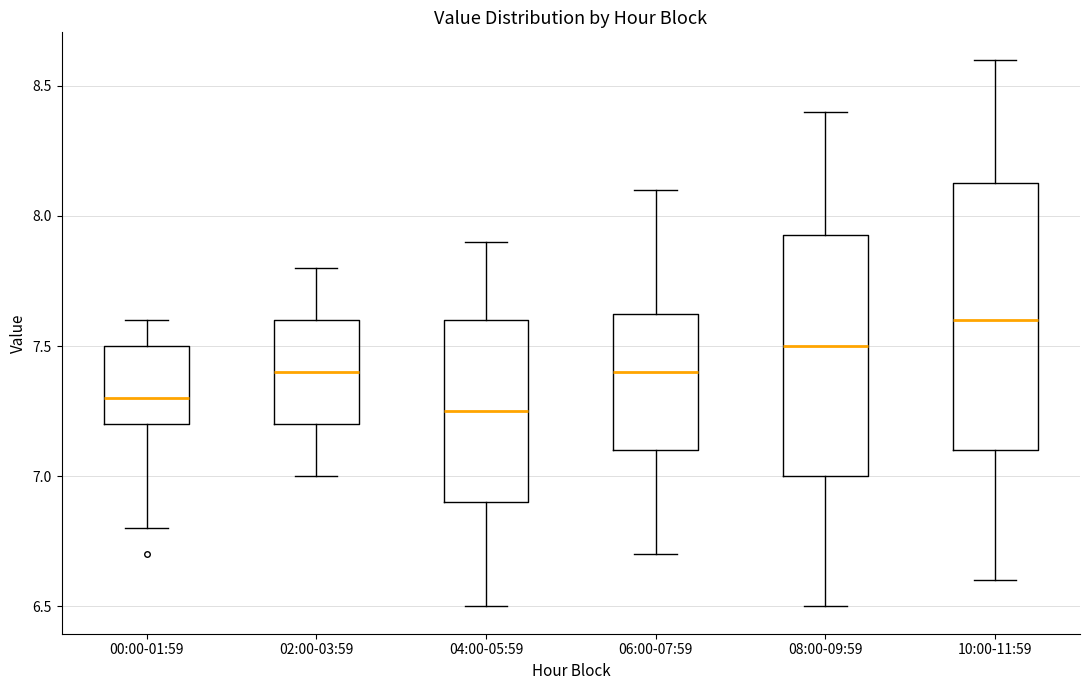

Reading left to right, read every box against the y-axis: the position of its median line, the range the box covers, and the ends of its whiskers. The values are not printed on the chart, so give them approximately, as read against the axis.

00:00-01:59: median 7.30, box 7.20 to 7.50, whiskers 6.80 to 7.60
02:00-03:59: median 7.40, box 7.20 to 7.60, whiskers 7.00 to 7.80
04:00-05:59: median 7.25, box 6.90 to 7.60, whiskers 6.50 to 7.90
06:00-07:59: median 7.40, box 7.10 to 7.65, whiskers 6.70 to 8.10
08:00-09:59: median 7.50, box 7.00 to 7.95, whiskers 6.50 to 8.40
10:00-11:59: median 7.60, box 7.10 to 8.15, whiskers 6.60 to 8.60